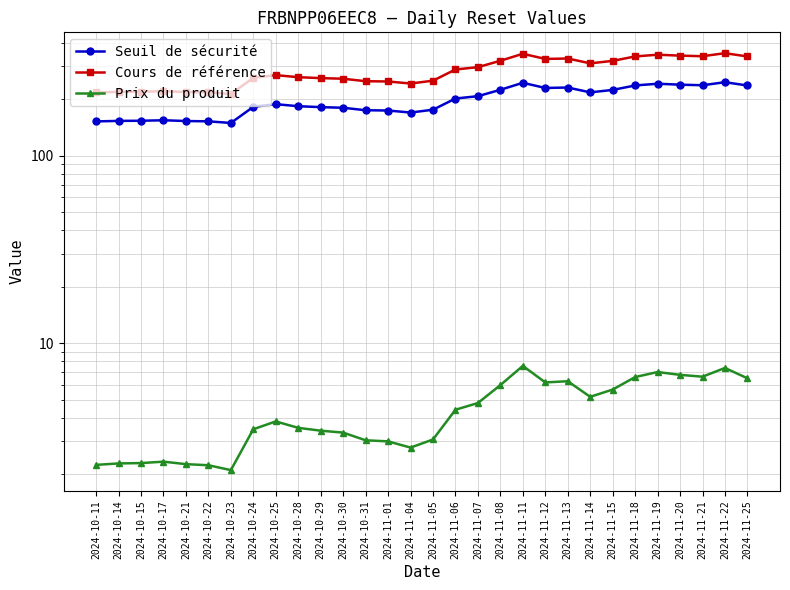

Reading left to right, transcribe all the data shown in this chart.

Seuil de sécurité: 152.5	153.4	153.7	154.6	153.2	152.6	149.6	182.3	188.4	183.8	181.7	180.3	174.9	174.3	170.0	176.0	202.0	207.8	224.9	245.0	229.9	231.2	217.8	224.5	237.1	242.2	239.4	237.7	246.8	237.0
Cours de référence: 217.8	219.2	219.6	220.9	218.8	218.0	213.7	260.5	269.2	262.5	259.5	257.6	249.8	249.0	242.8	251.4	288.5	296.9	321.2	350.0	328.5	330.2	311.2	320.7	338.7	346.0	342.0	339.6	352.6	338.6
Prix du produit: 2.2	2.3	2.3	2.3	2.3	2.2	2.1	3.5	3.8	3.5	3.4	3.3	3.0	3.0	2.8	3.1	4.4	4.8	6.0	7.6	6.2	6.3	5.2	5.7	6.6	7.0	6.8	6.6	7.4	6.5